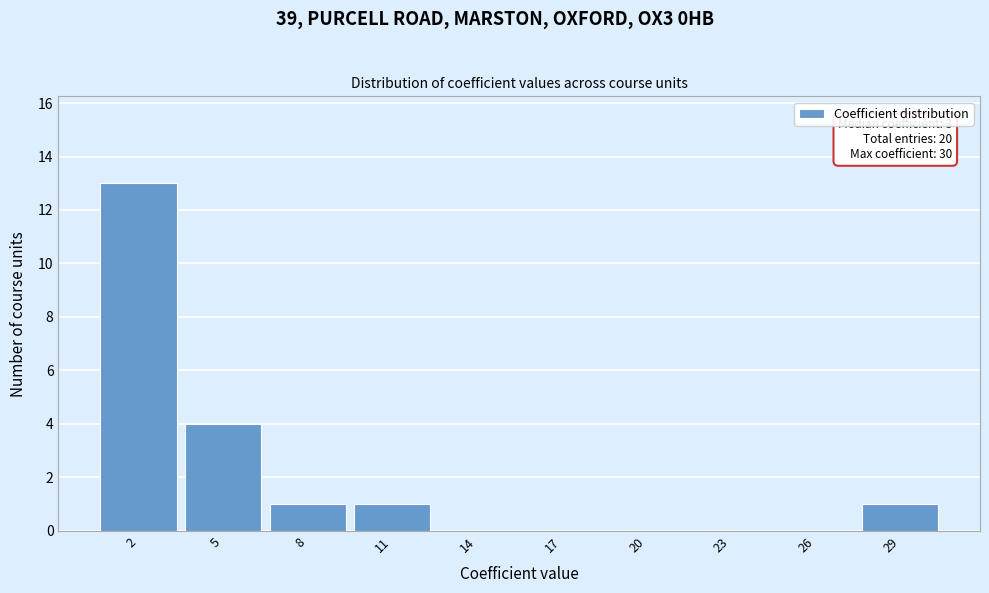

Over which range of the x-axis is the bar tallest?

0.5 to 3.5